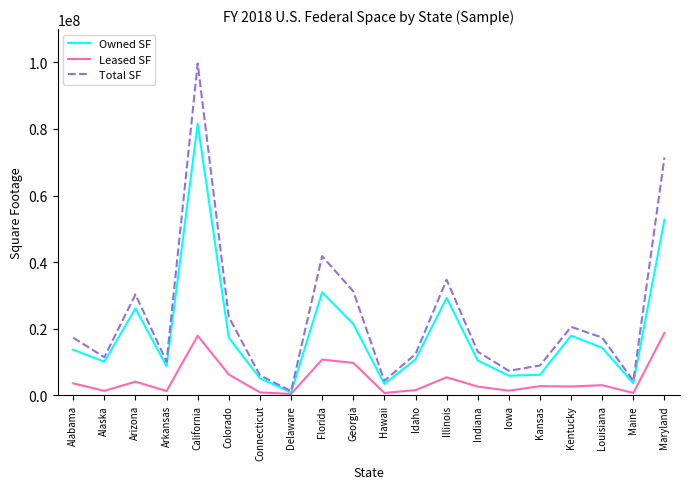

What is the total value across all series at Alabama?

34603678.7